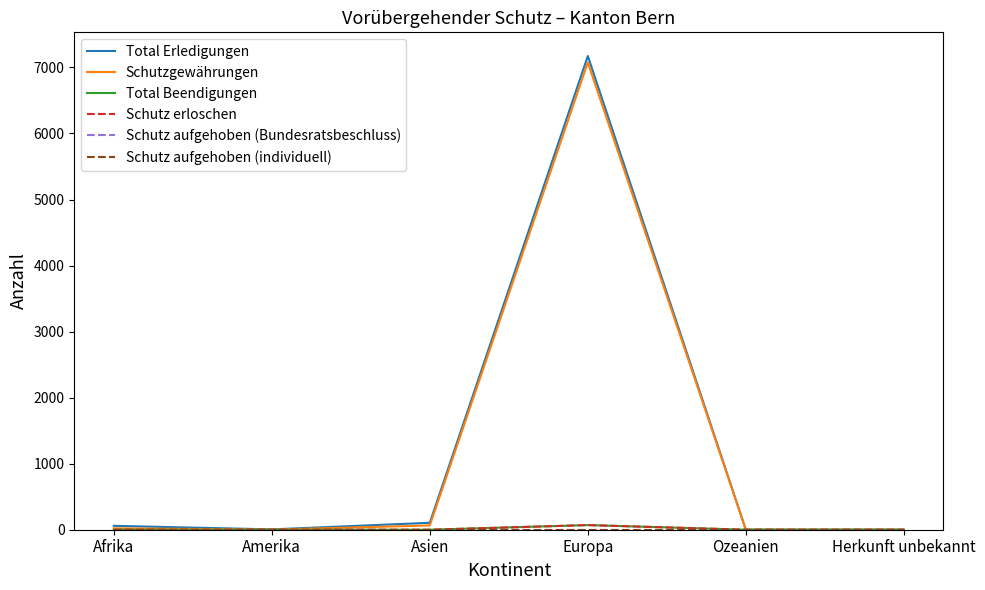

What is the label of the 2nd point from the right?

Ozeanien